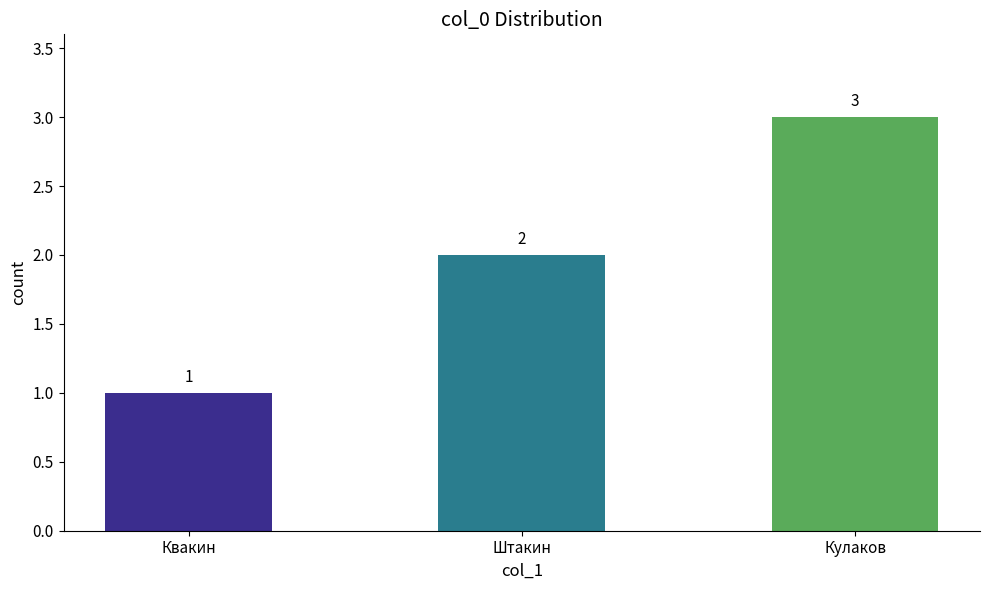

Reading left to right, list all the values displayed in this chart.

Квакин=1	Штакин=2	Кулаков=3